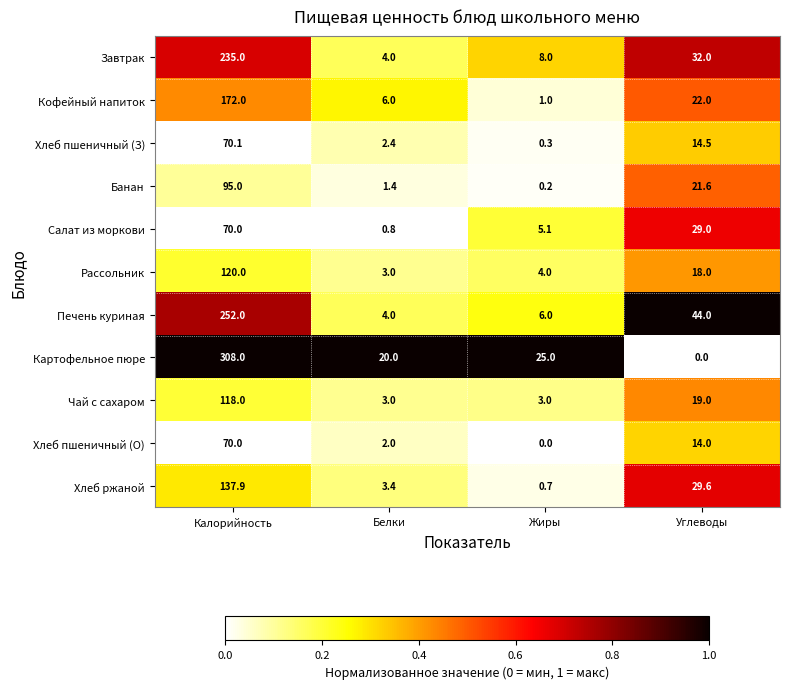

Which series has the widest spread of values?

Картофельное пюре